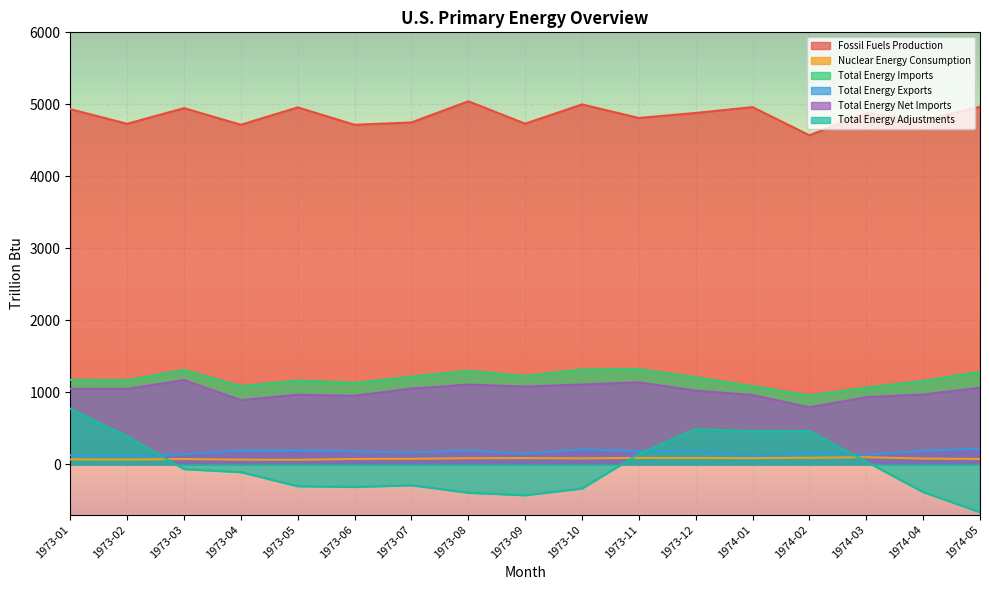

How many data points in Total Energy Net Imports are less than 1047?

8